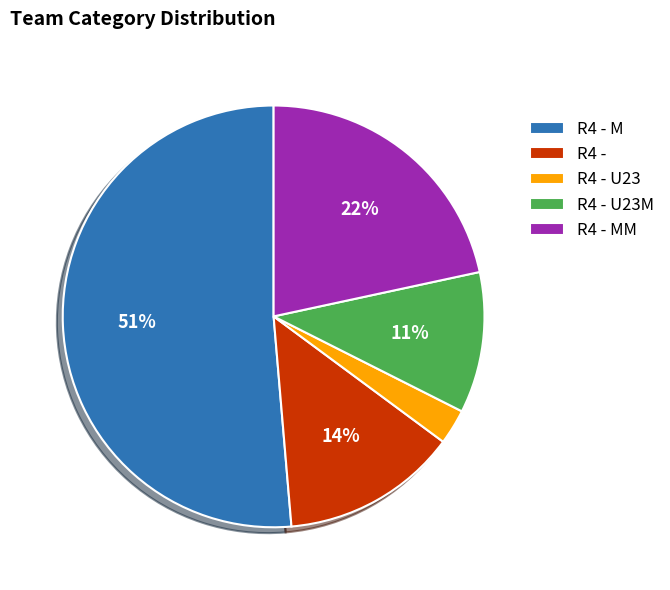

Is there a majority slice in this chart?

Yes